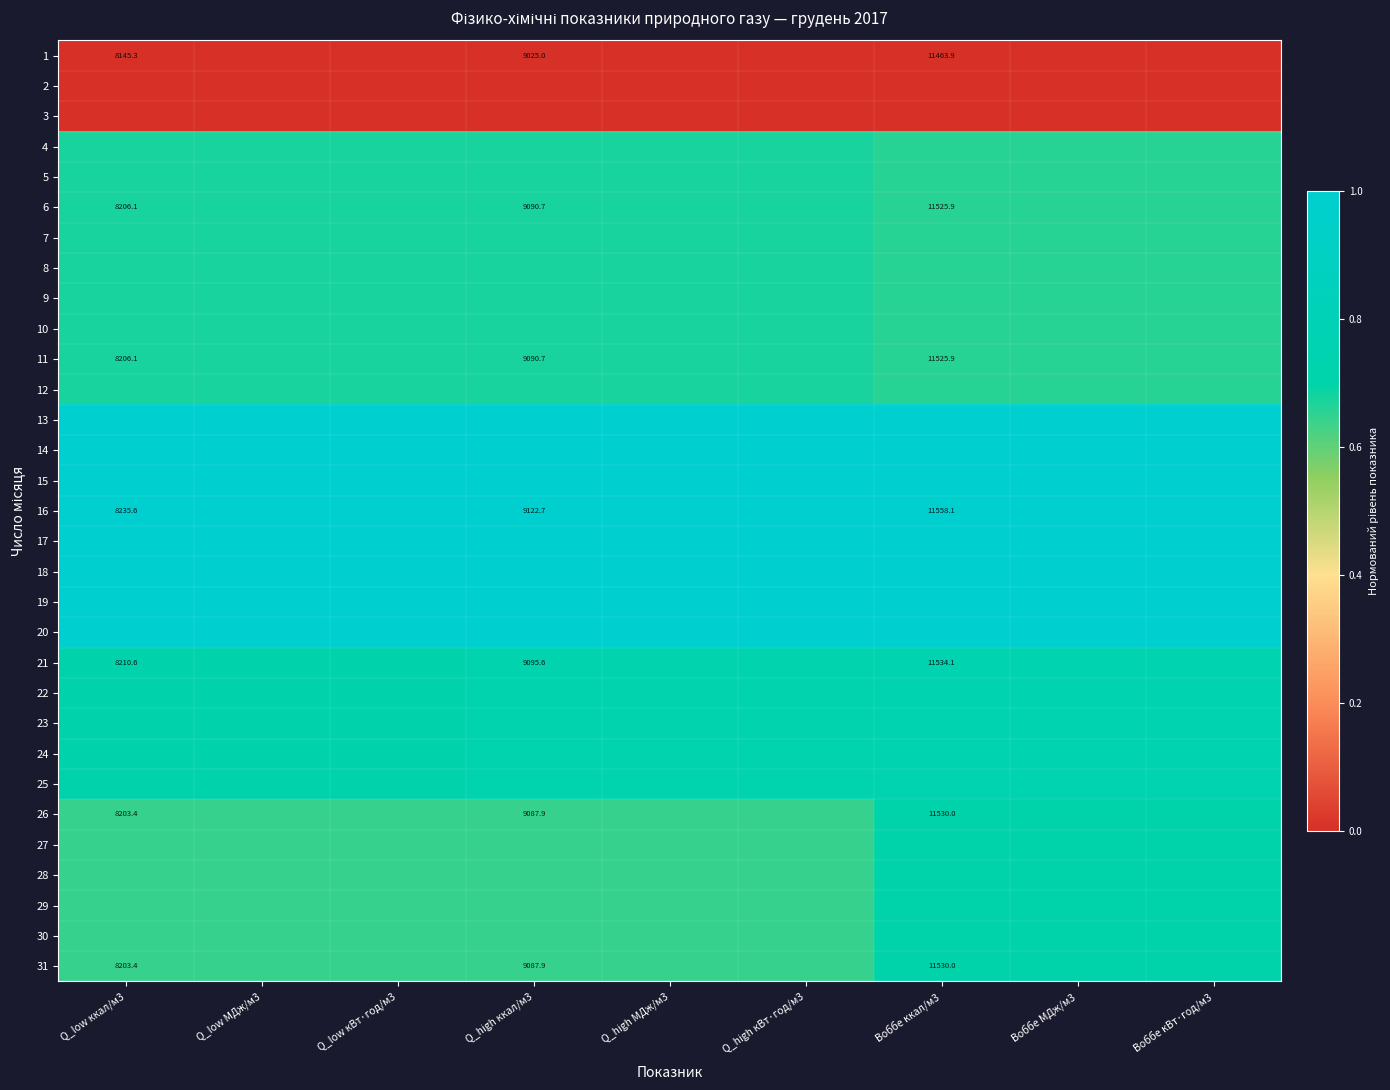

The 26 series shows 0.6 at Q_low кВт·год/м3. True or false?

True